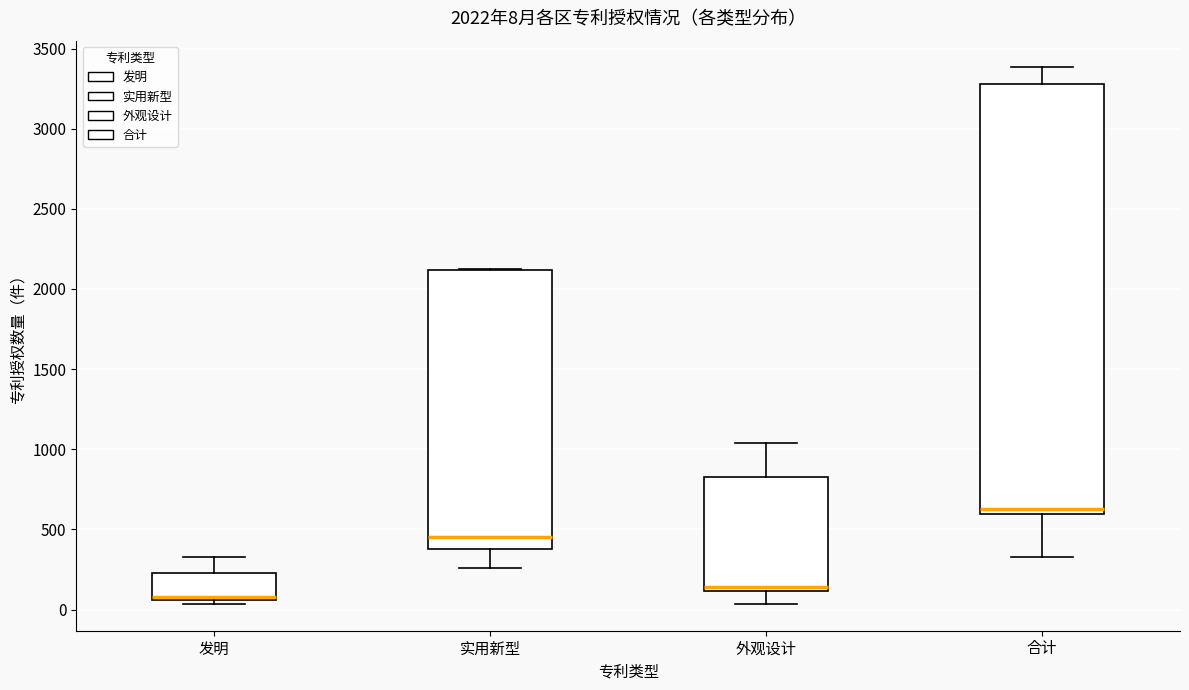

Which box is the tallest, from its lower edge to its upper edge?

合计